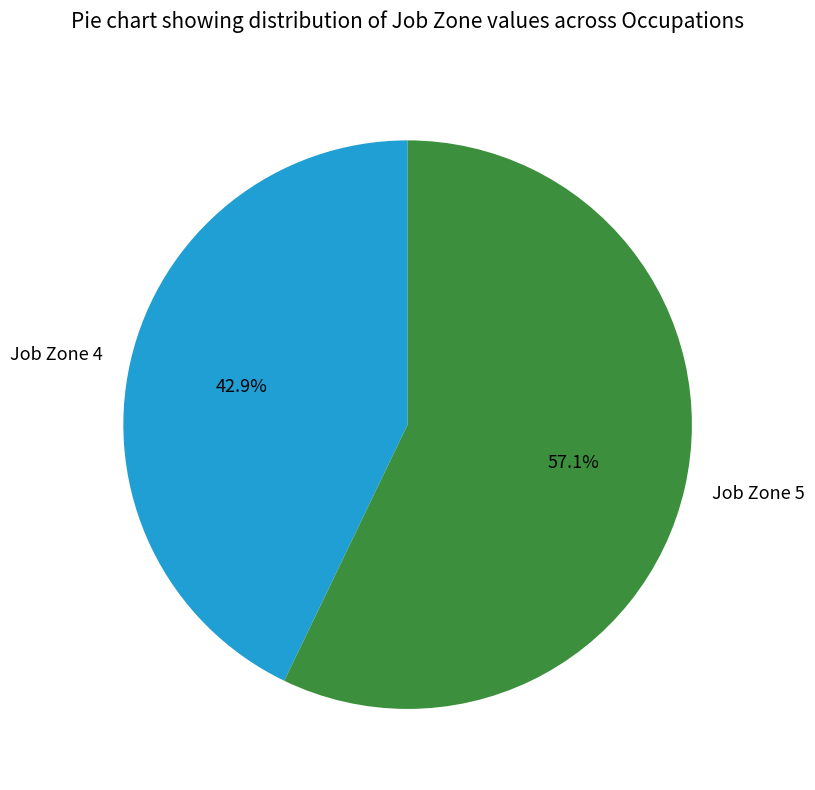

Rank the categories by value from lowest to highest.

Job Zone 4, Job Zone 5